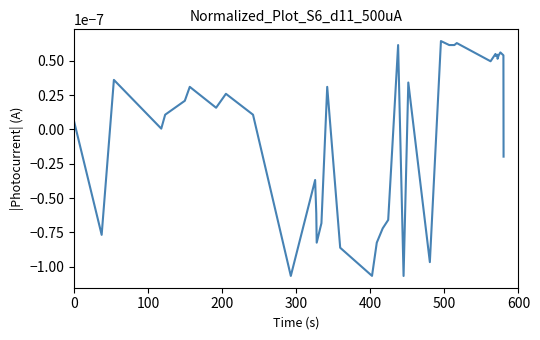

Does the chart have visible grid lines?

No